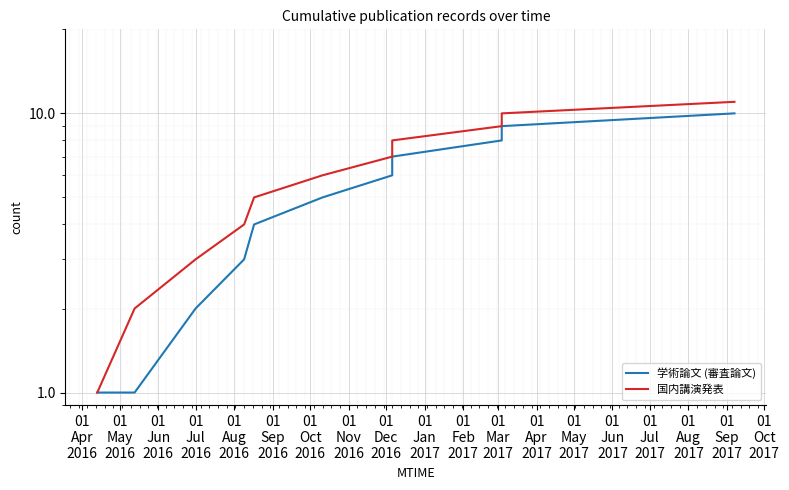

True or false: 学術論文 (審査論文) has a value of 1 at 01
May
2016.

True